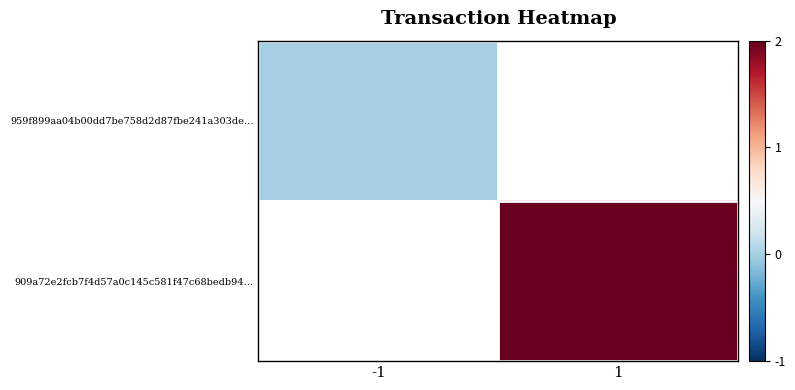

Rank the categories by 909a72e2fcb7f4d57a0c145c581f47c68bedb94… value from lowest to highest.

-1, 1